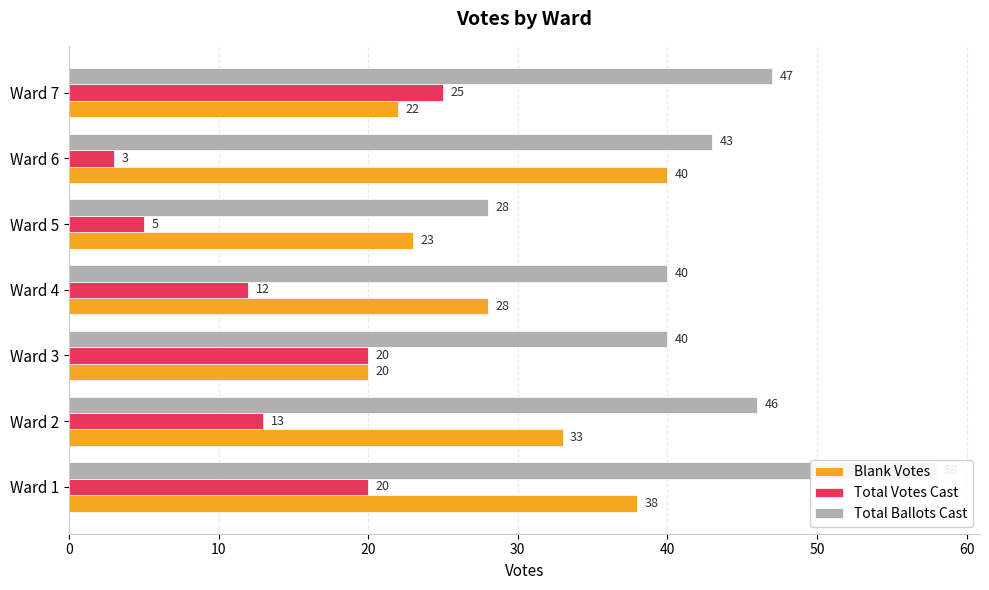

How many bars are there in each group?

3